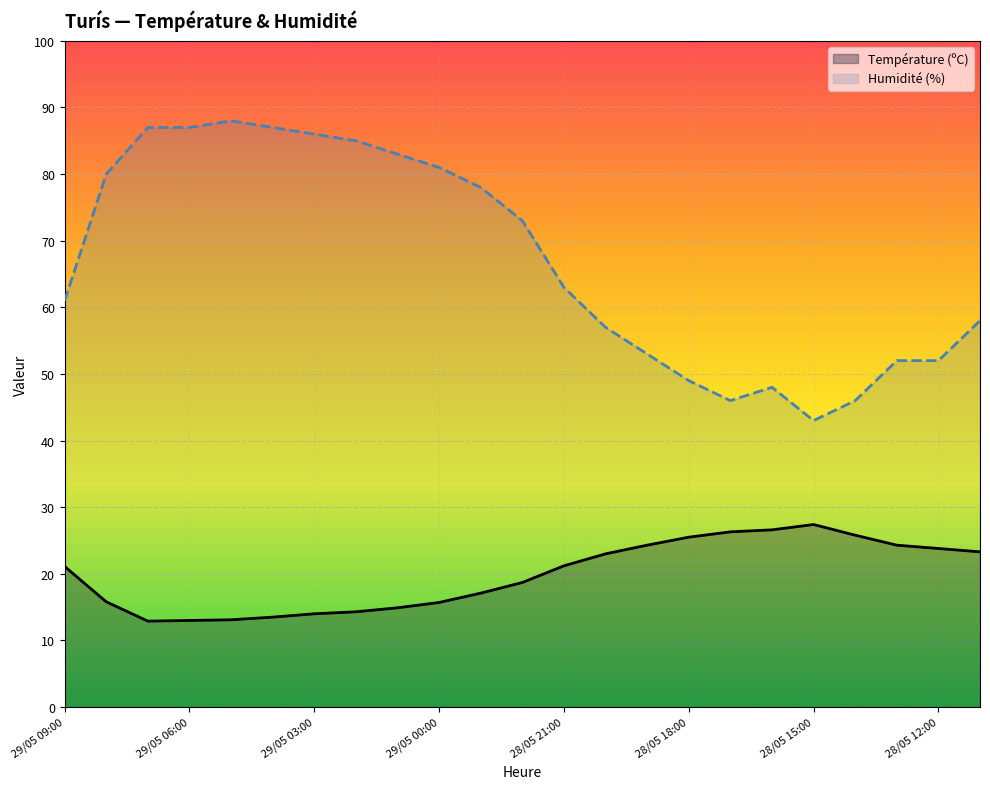

What is the difference between the highest and lowest values at 29/05 06:00?

74.0